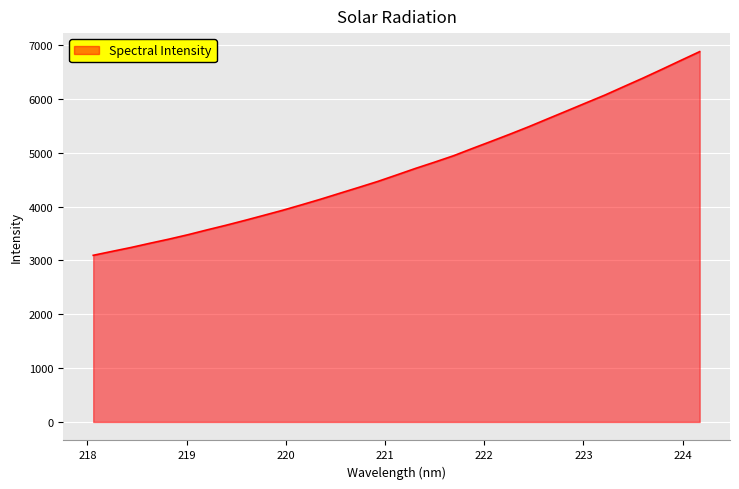

What is the maximum value shown in the chart?

6877.7